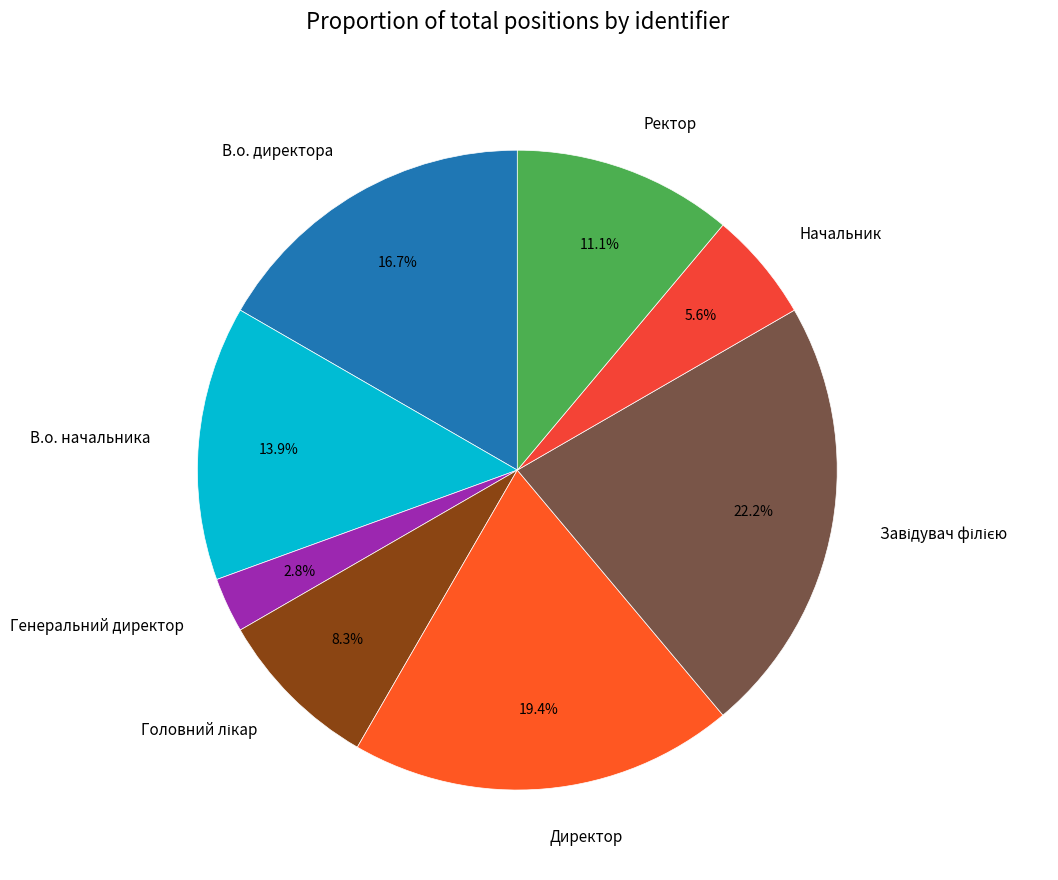

Does any single category account for the majority?

No